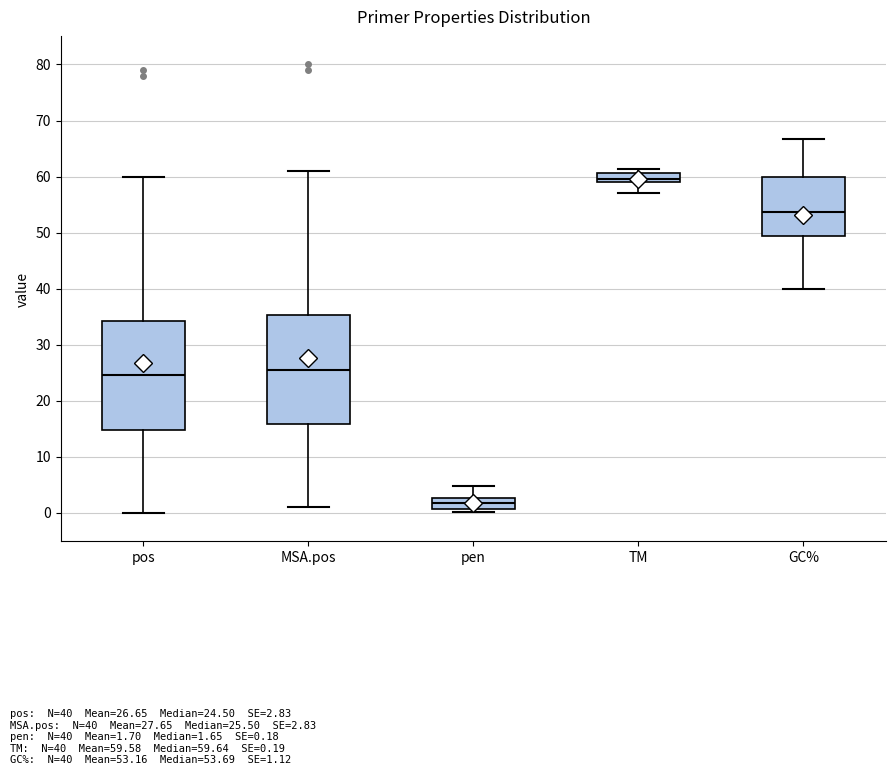

Reading left to right, transcribe this box plot: for each box, give where its median line is, the range the box spans, and where its two whiskers end, as read against the y-axis. The values are not printed on the chart, so give them approximately, as read against the axis.

pos: median 25, box 15 to 34, whiskers 0 to 60
MSA.pos: median 26, box 16 to 35, whiskers 1 to 61
pen: median 2, box 1 to 3, whiskers 0 to 5
TM: median 60, box 59 to 61, whiskers 57 to 61 (above the box's upper edge)
GC%: median 54, box 49 to 60, whiskers 40 to 67